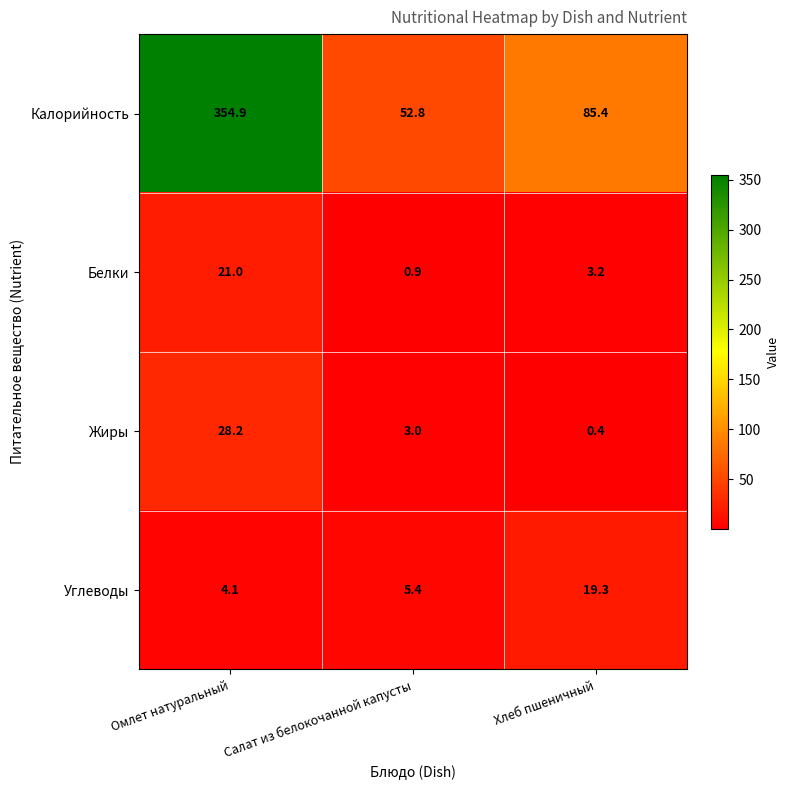

What is the maximum value shown in the chart?

354.9